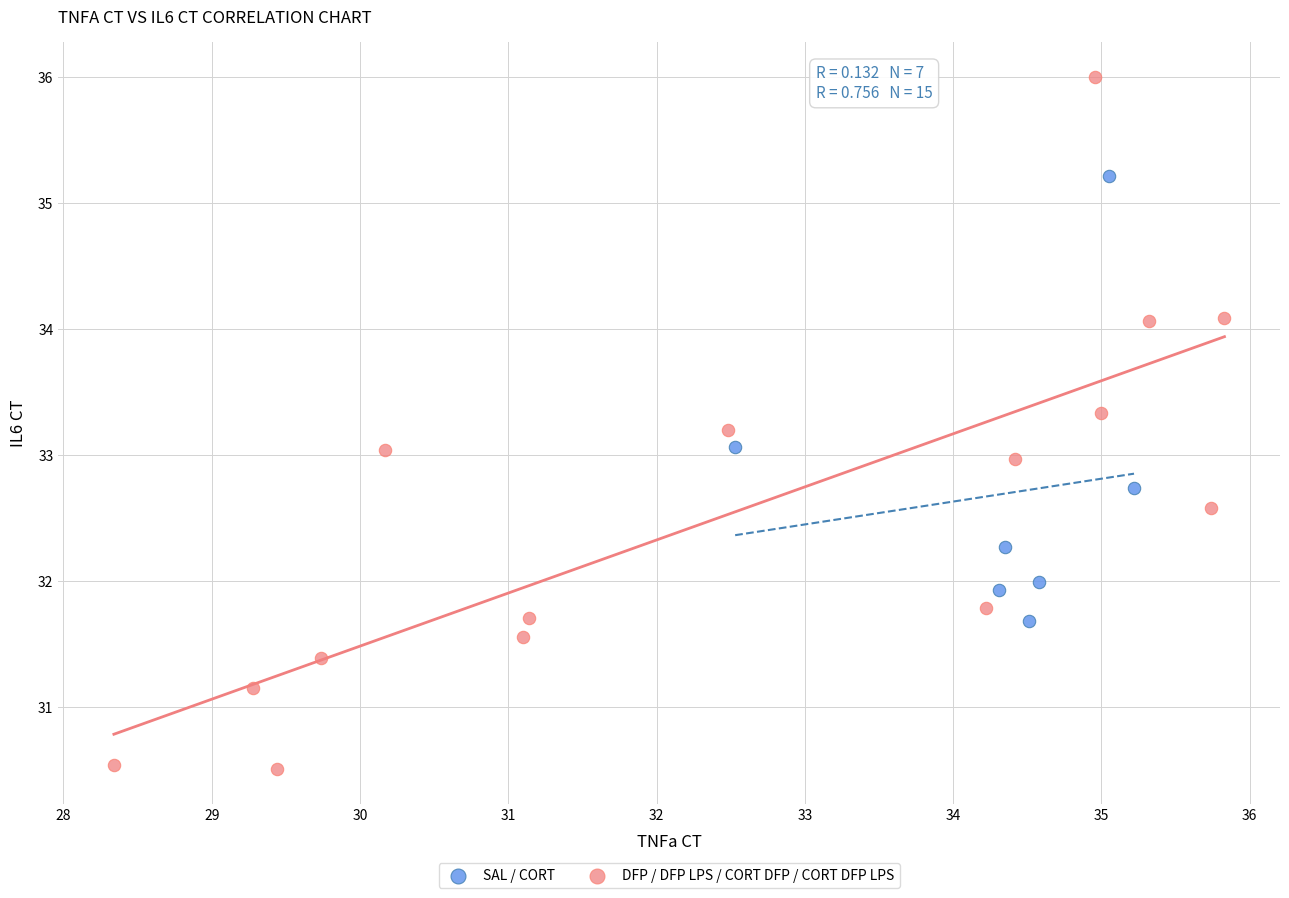

Which series has the widest spread of Y values?

DFP / DFP LPS / CORT DFP / CORT DFP LPS